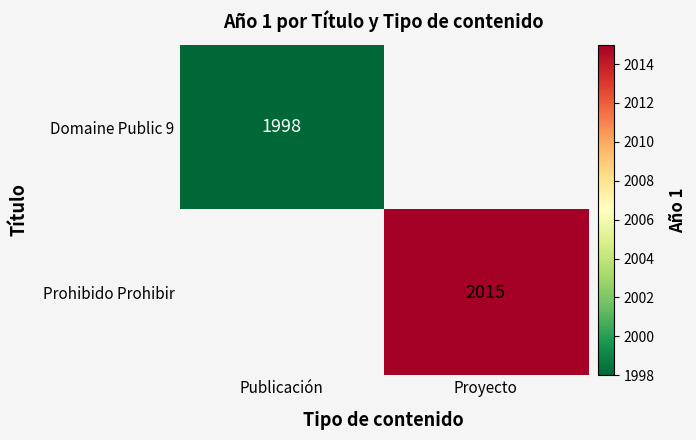

Is it true that Prohibido Prohibir equals 2015 at Proyecto?

True